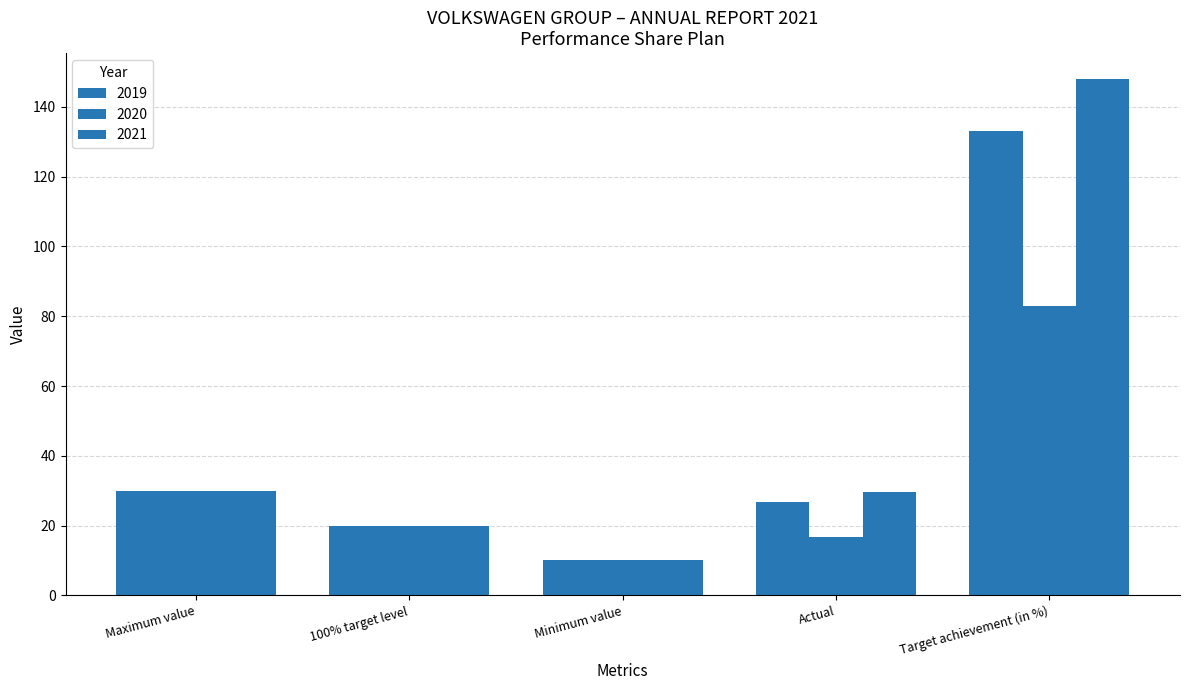

Count the number of data series in this chart.

3